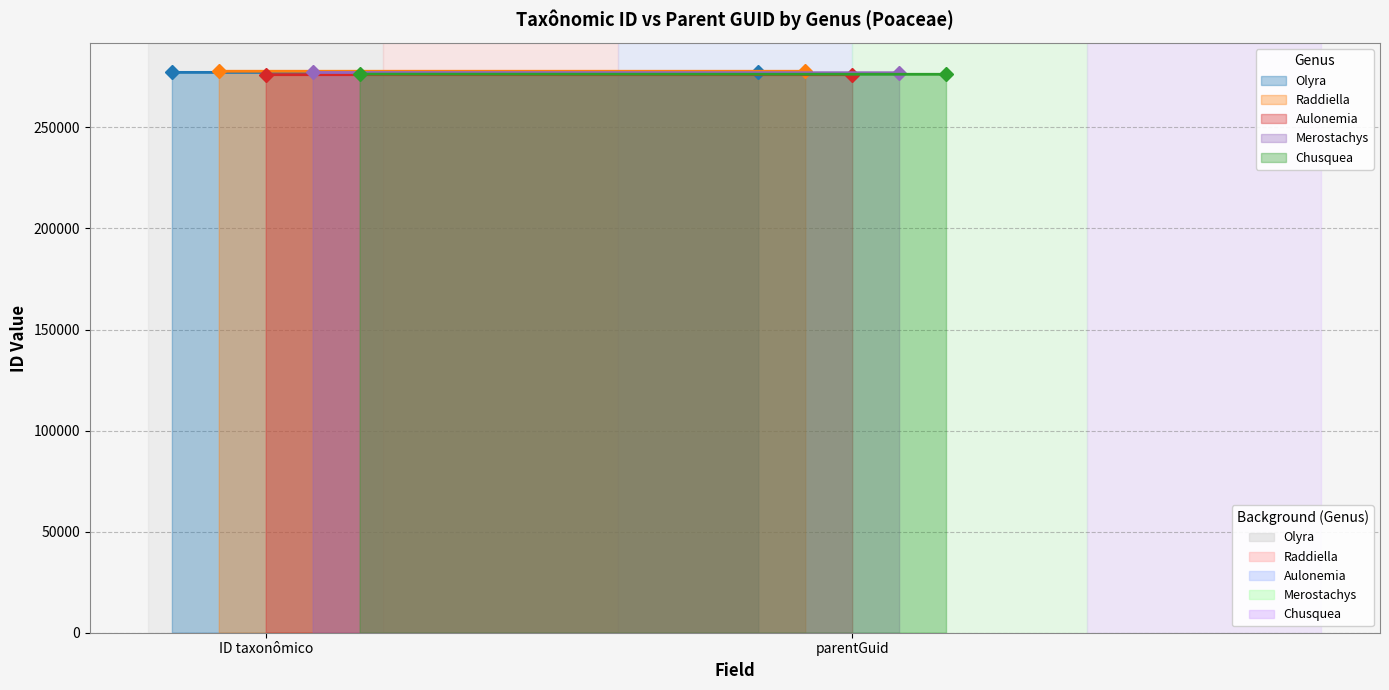

What is the difference between the Olyra values at parentGuid and ID taxonômico?

10